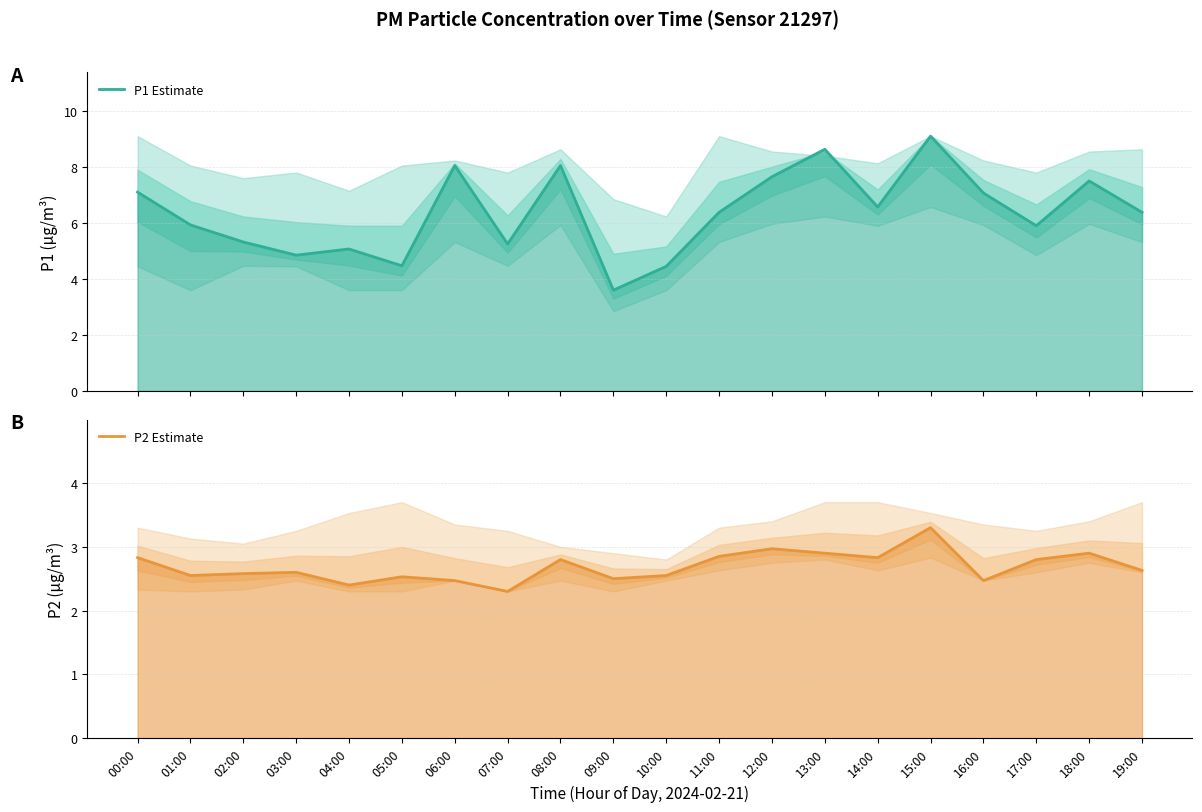

What is the sum of all P2 Estimate values?

53.8